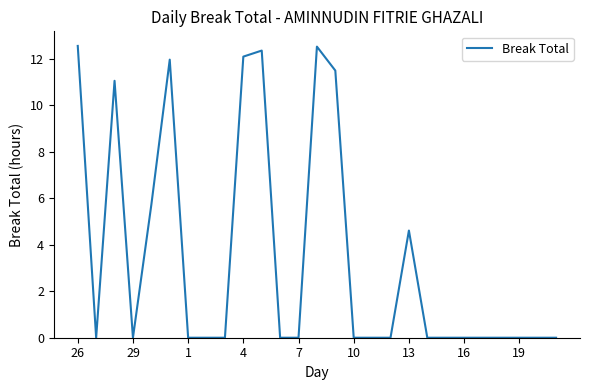

What is the greatest value displayed?

12.6